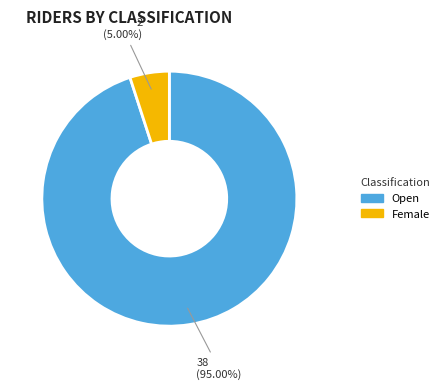

Approximately how many times larger is the value at Open compared to Female?

19.0